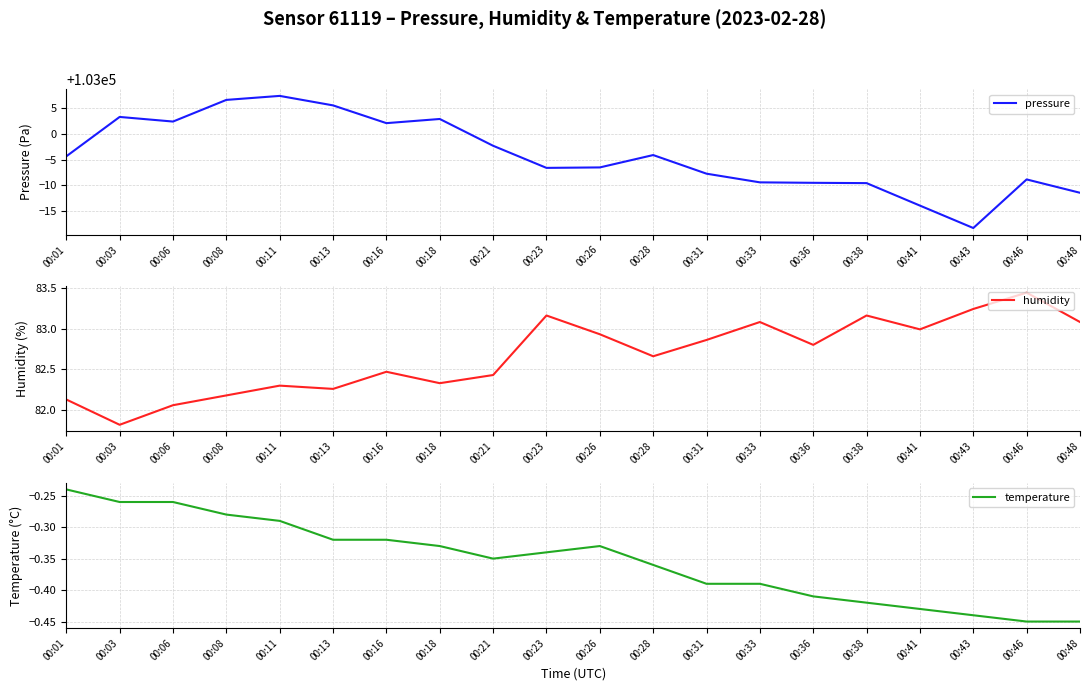

How many data points does each series have?

20